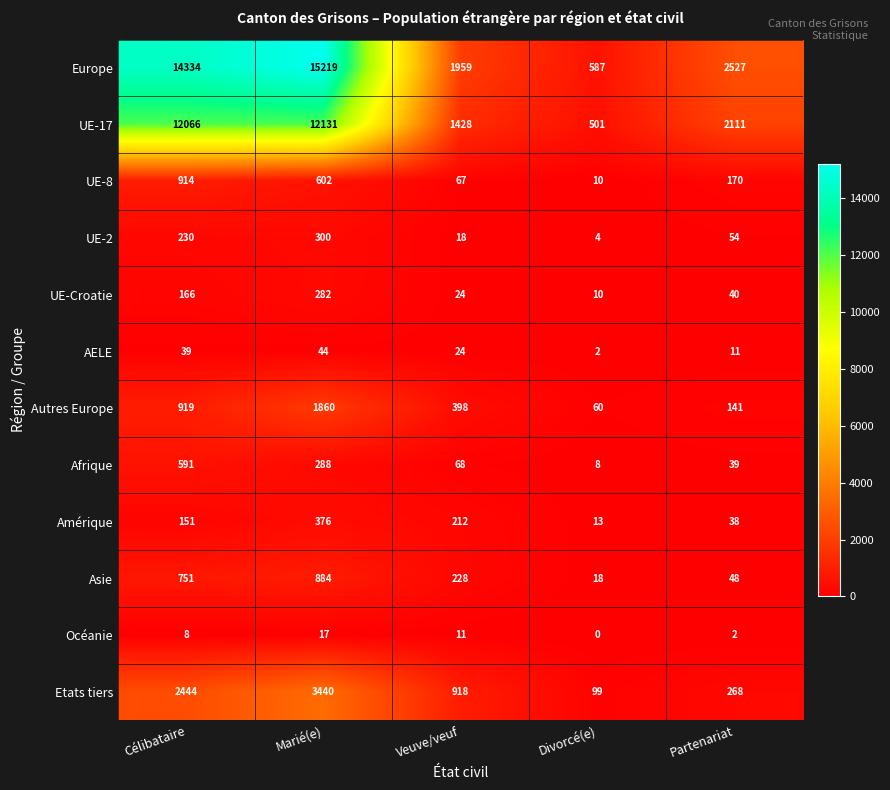

What is the difference between the maximum and minimum values in the UE-2 series?

296